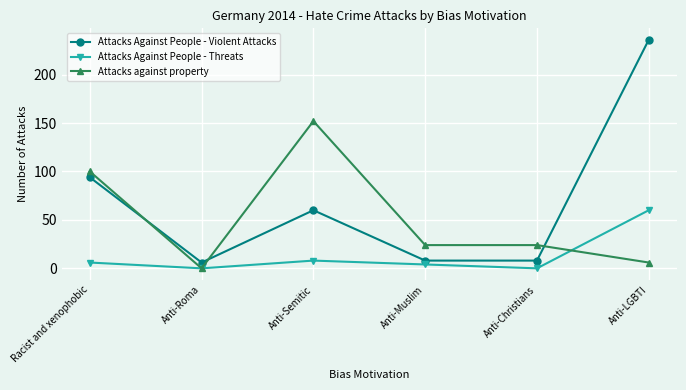

True or false: Attacks Against People - Threats has a value of -40 at Anti-Roma.

False